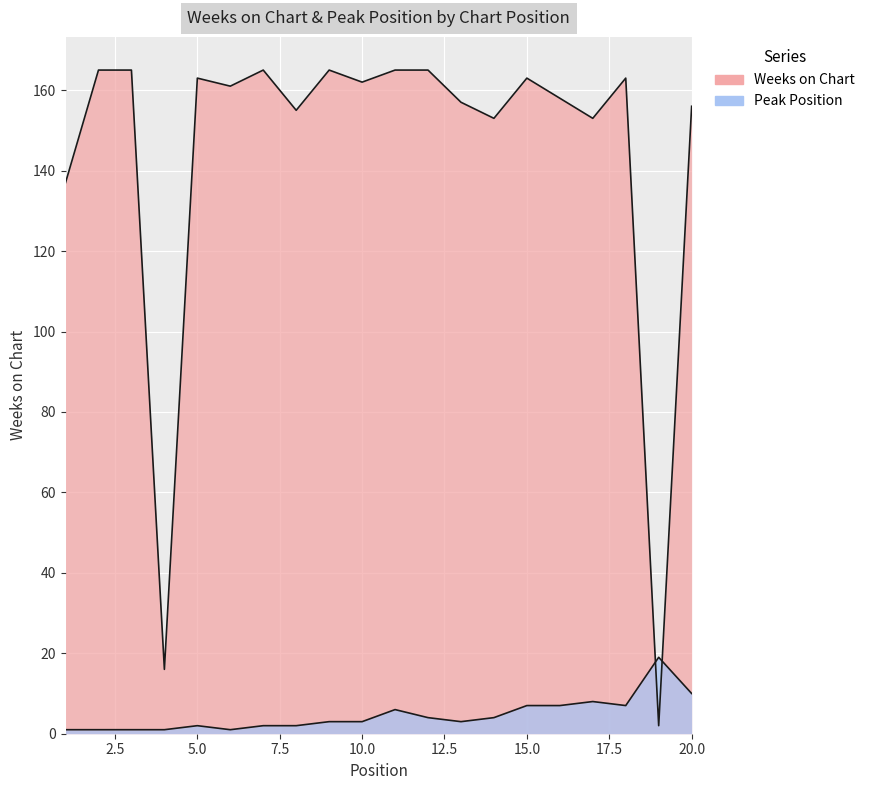

What is the difference between the maximum and minimum values in the Weeks on Chart series?

163